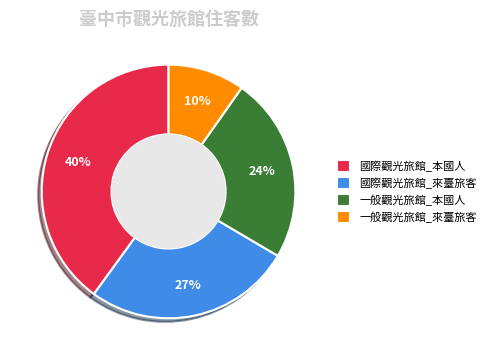

Count the number of slices in the pie.

4